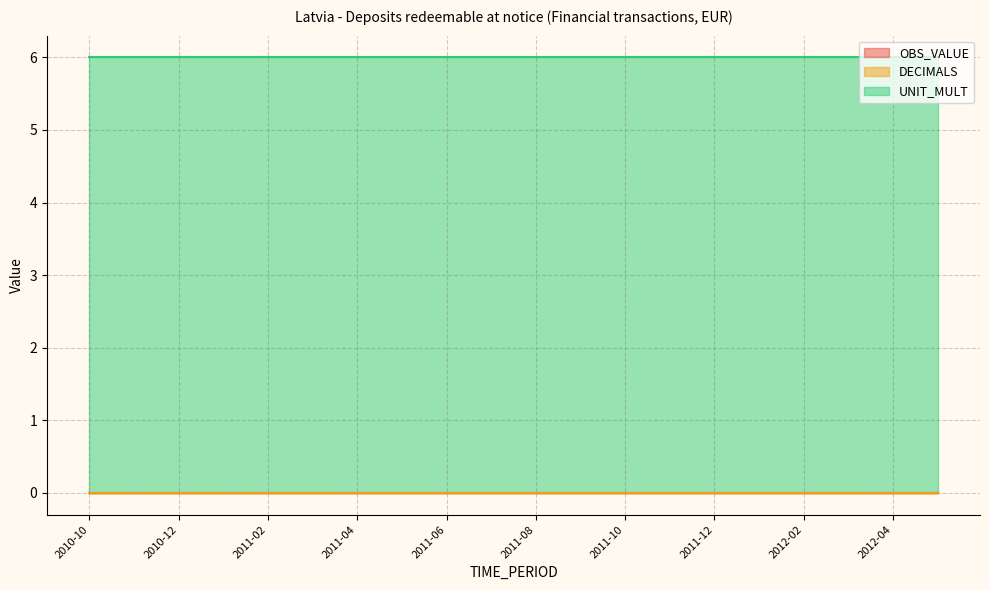

What is the sum of all UNIT_MULT values?

120